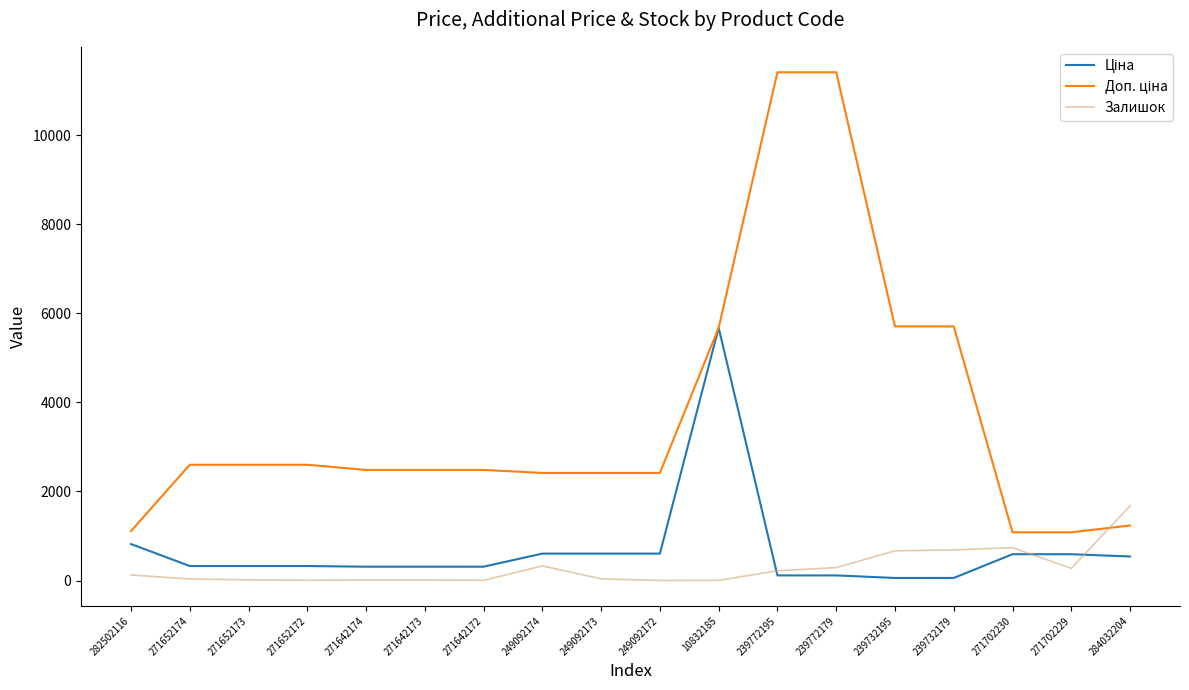

What is the greatest value displayed?

11410.0